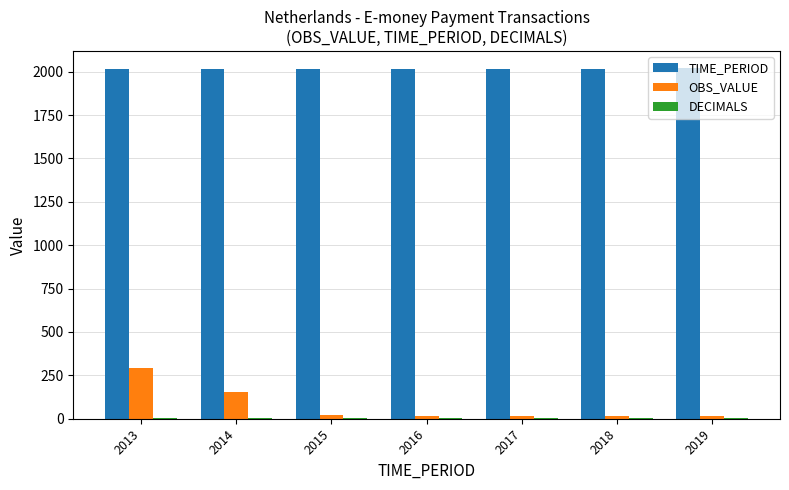

The value of OBS_VALUE at 2014 is 156.7. True or false?

True